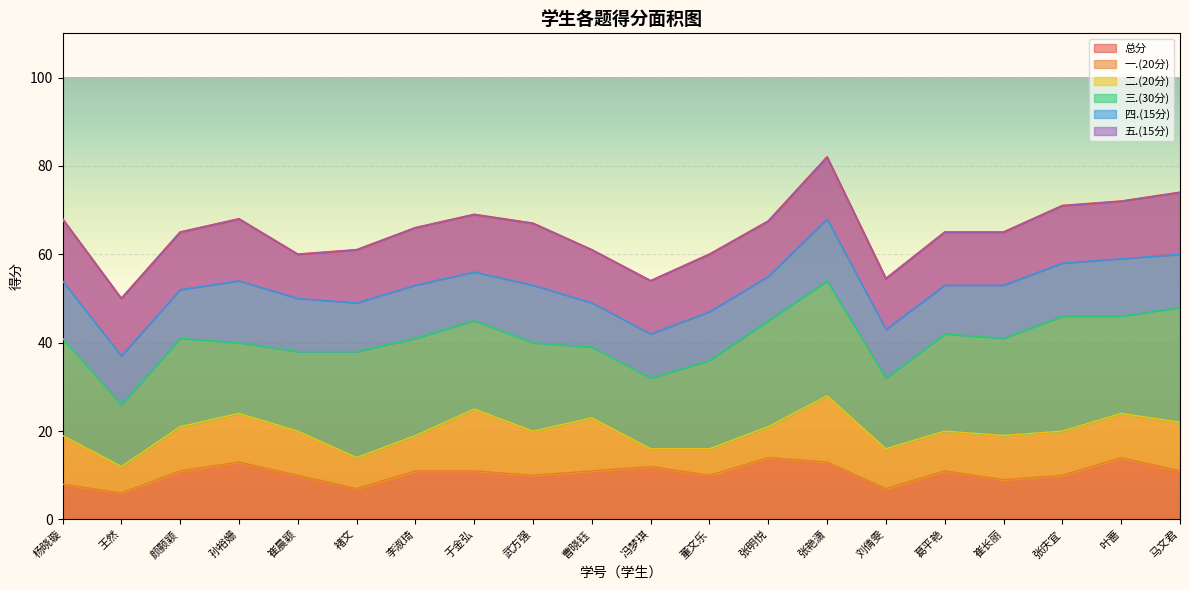

What is the difference between the highest and lowest values at 于金弘?

58.0